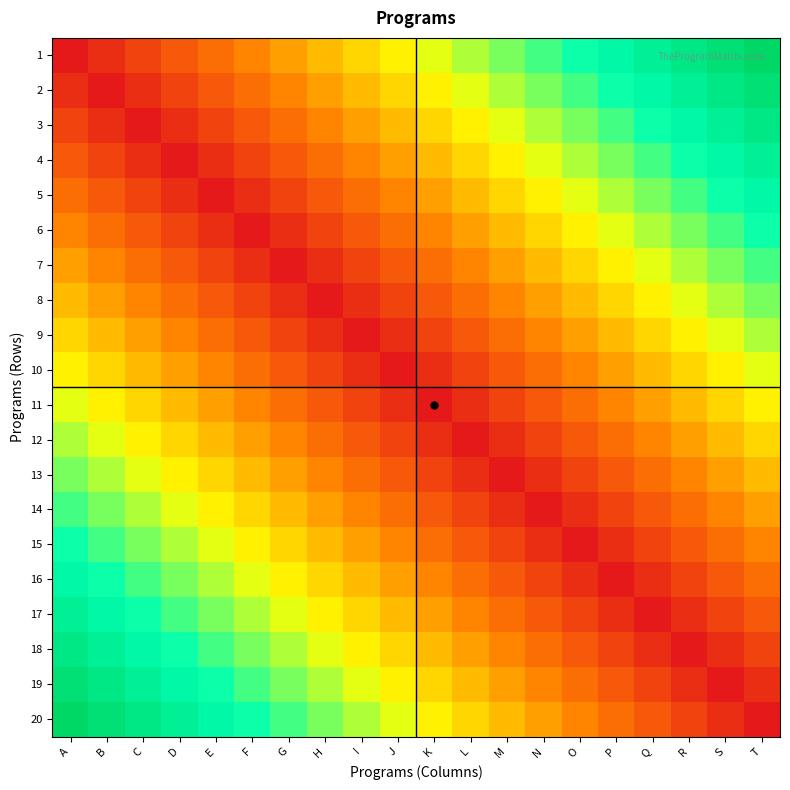

Which label corresponds to the largest value in the chart?

T